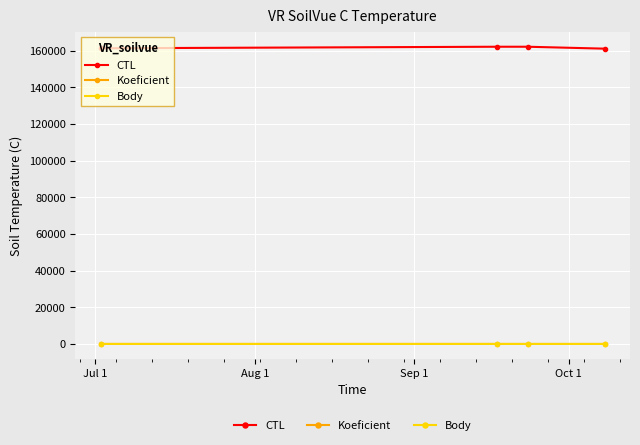

True or false: CTL and Koeficient cross at least once.

False